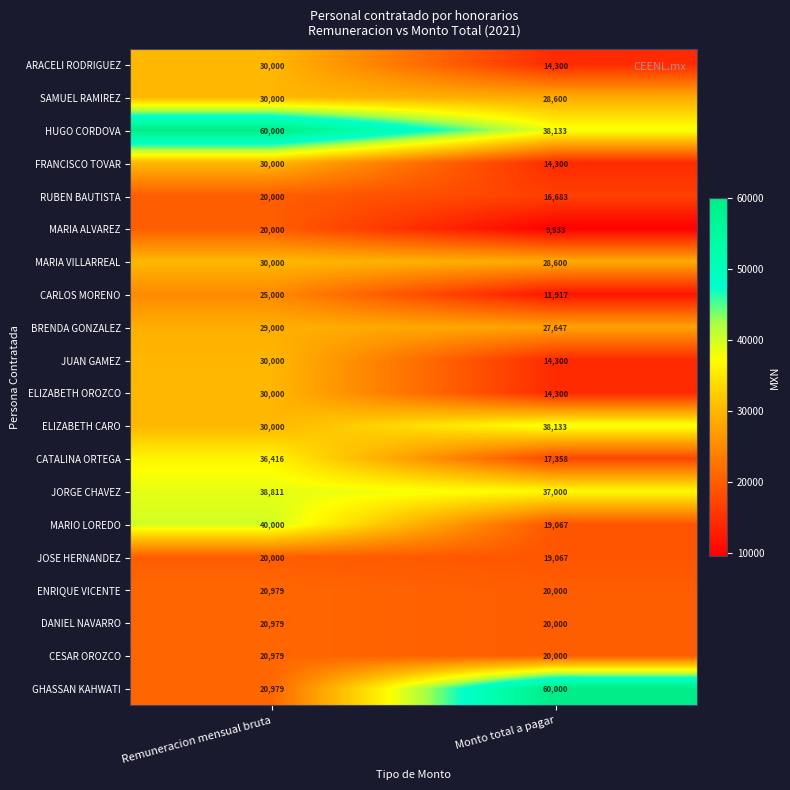

What is the greatest value displayed?

60000